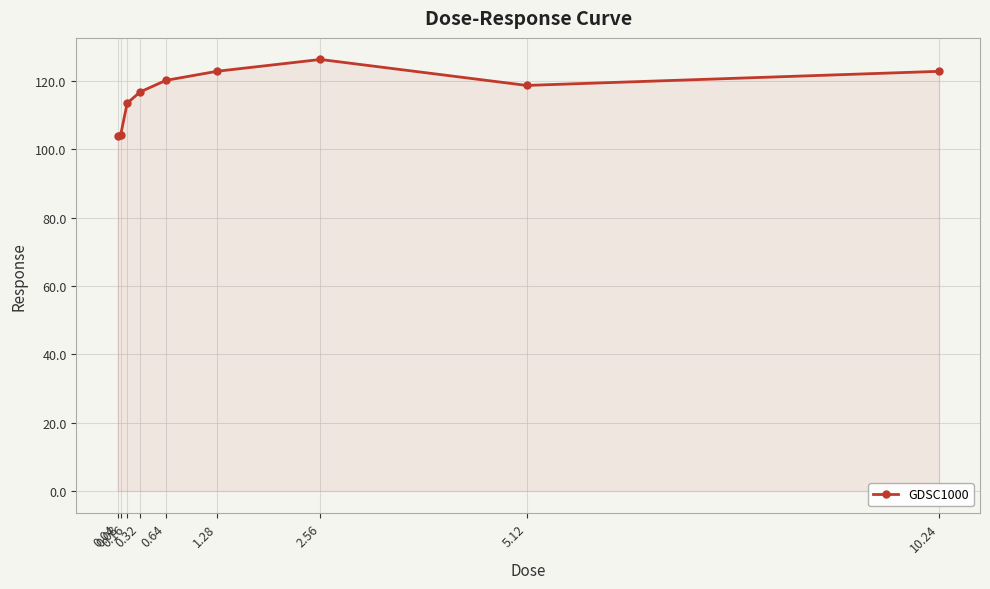

True or false: there are more than 0 points higher than both neighbors.

True